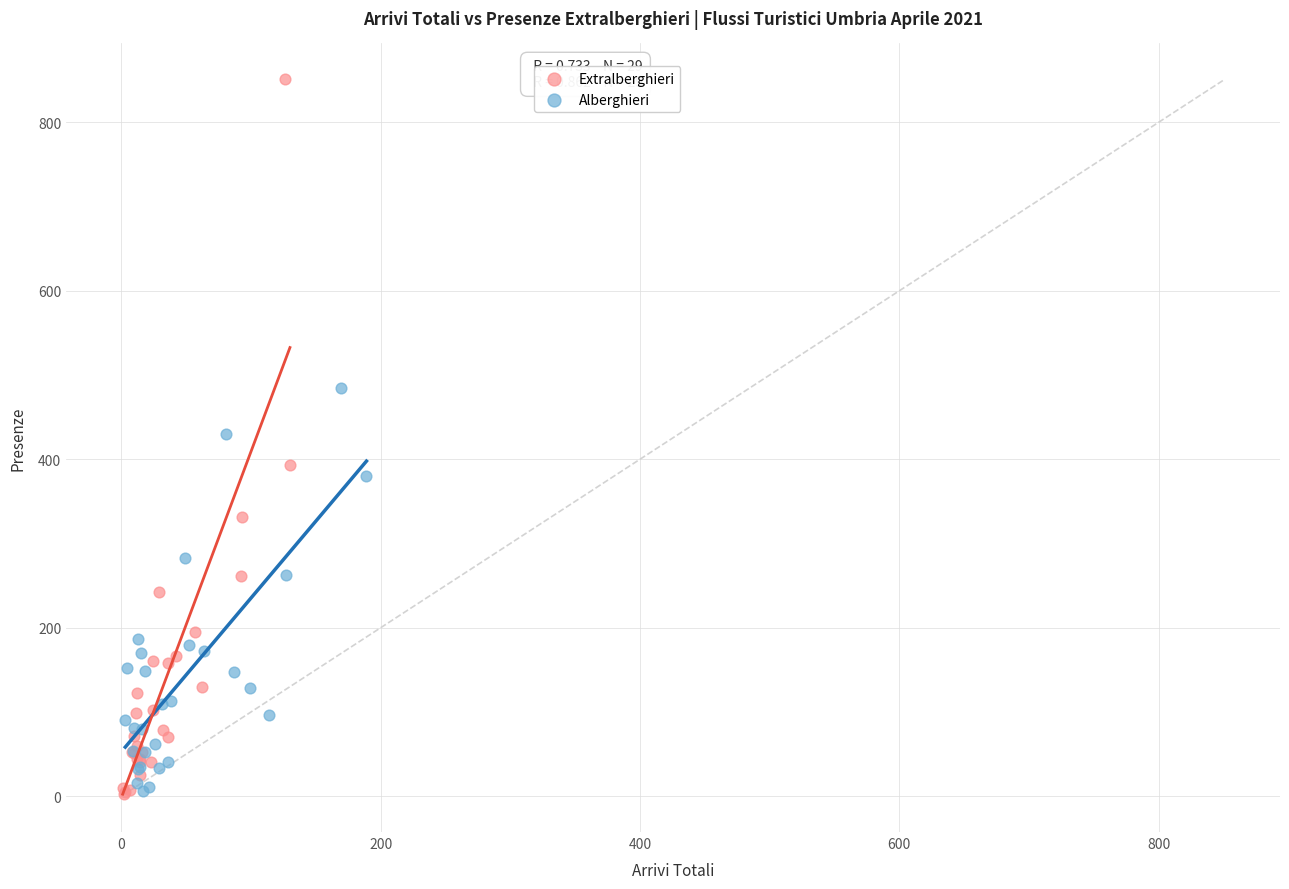

What are all the series names shown in the legend?

Extralberghieri, Alberghieri